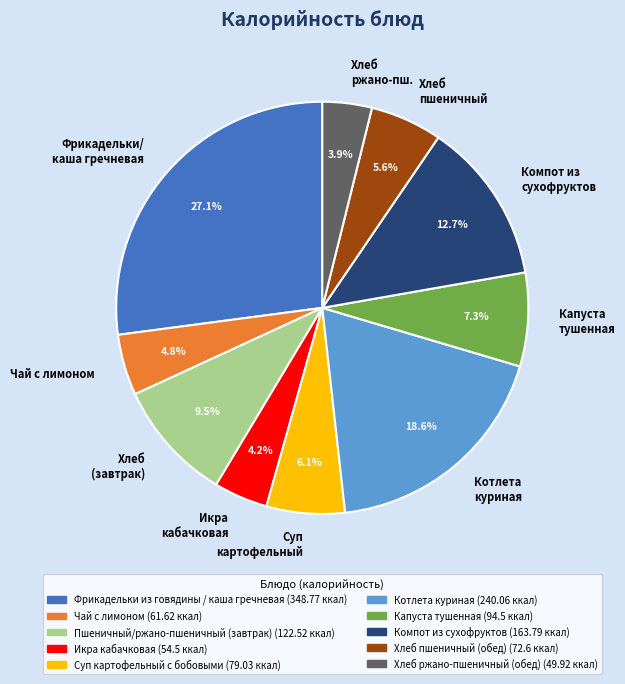

How much of the chart is everything except Компот из сухофруктов?

87.3%